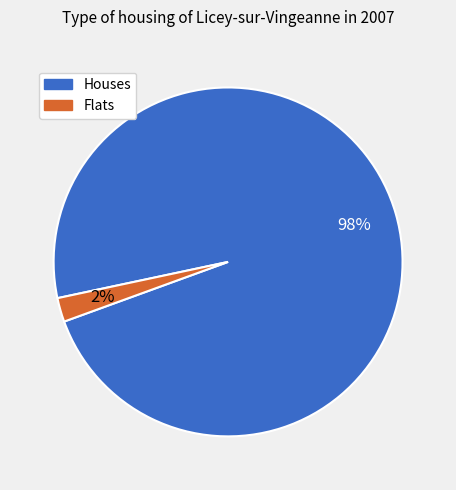

Is there any slice that represents more than half of the pie?

Yes